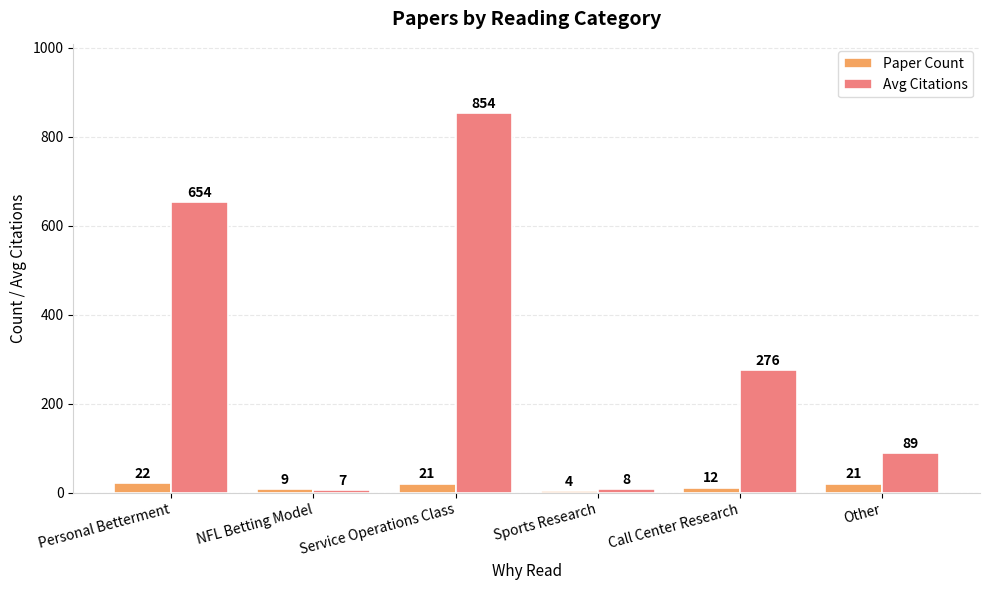

How many bars are there in total?

12